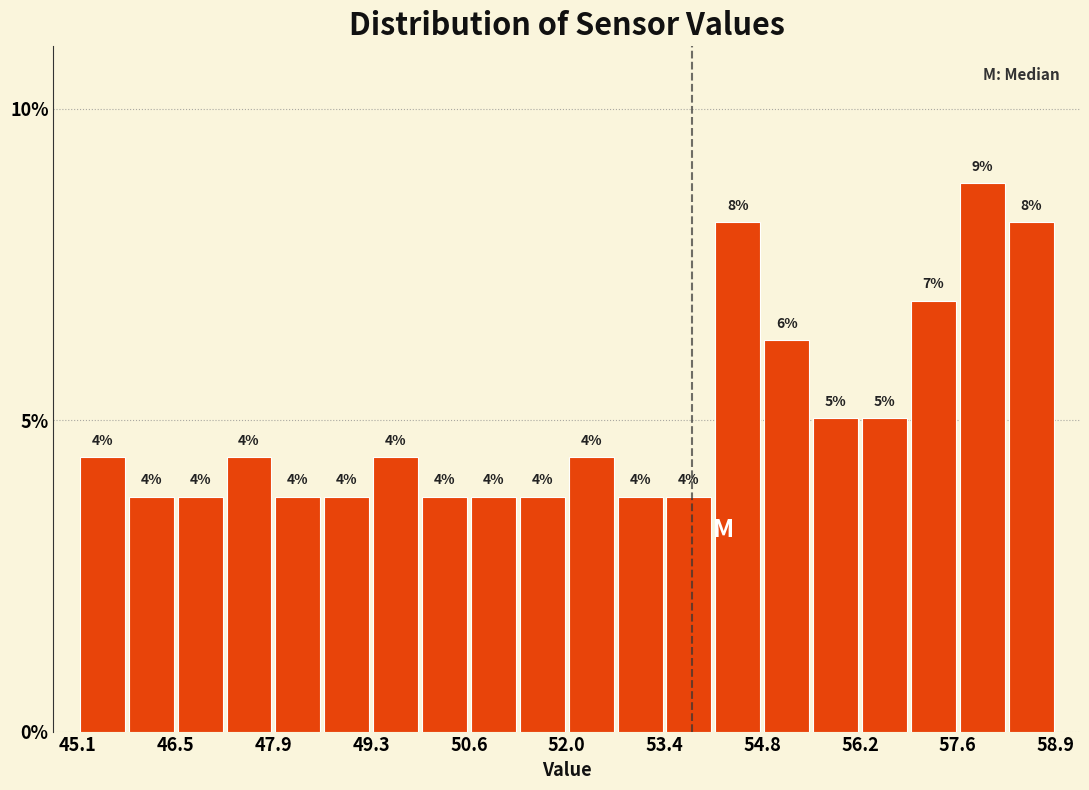

Around what value on the x-axis is the tallest bar? Give the approximate position of its centre, as read against the axis.

58.0